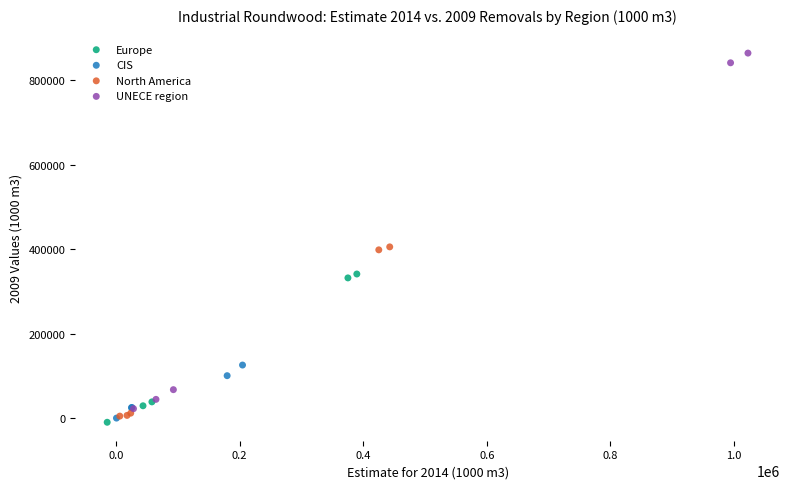

Which series contains the highest Y value?

UNECE region